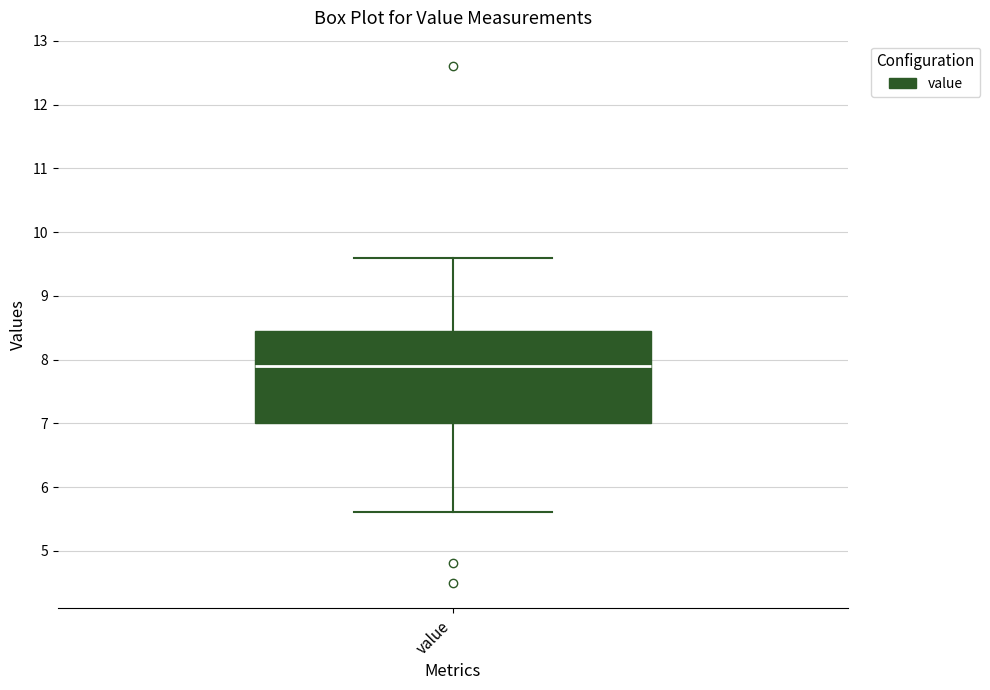

Transcribe this box plot: give where the median line is, the range the box spans, and where the two whiskers end, as read against the y-axis. The values are not printed on the chart, so give them approximately, as read against the axis.

median 7.9, box 7.0 to 8.5, whiskers 5.6 to 9.6